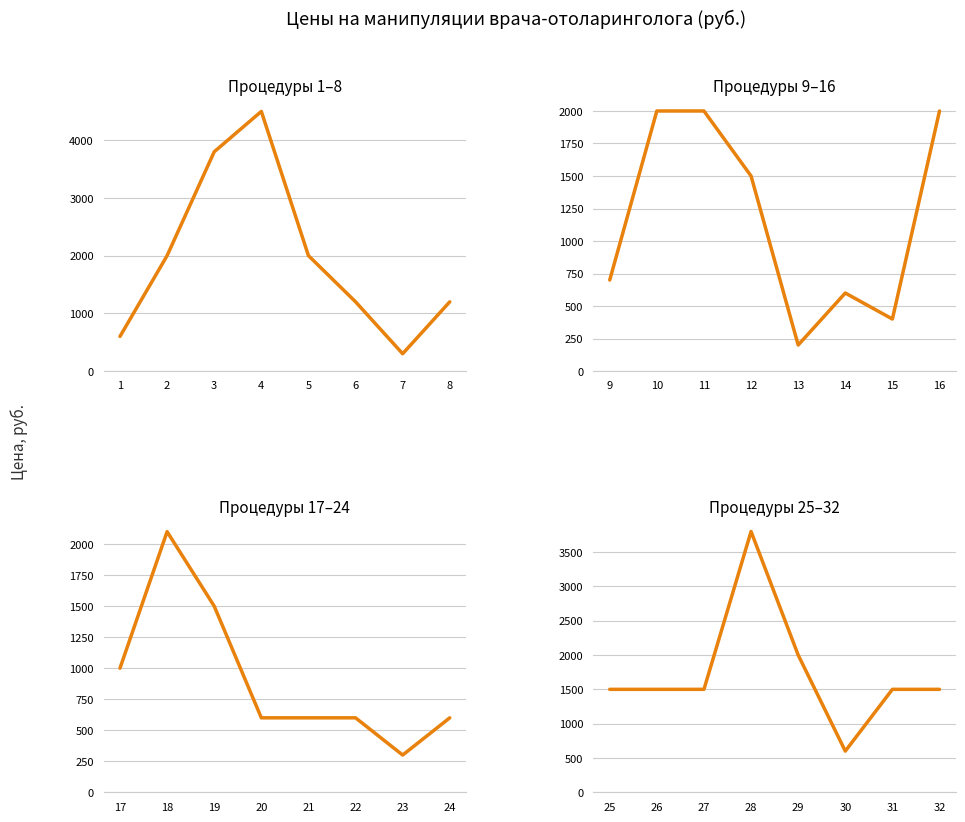

What is the value of the Процедуры 25-32 point at the 5th from the left?

2000